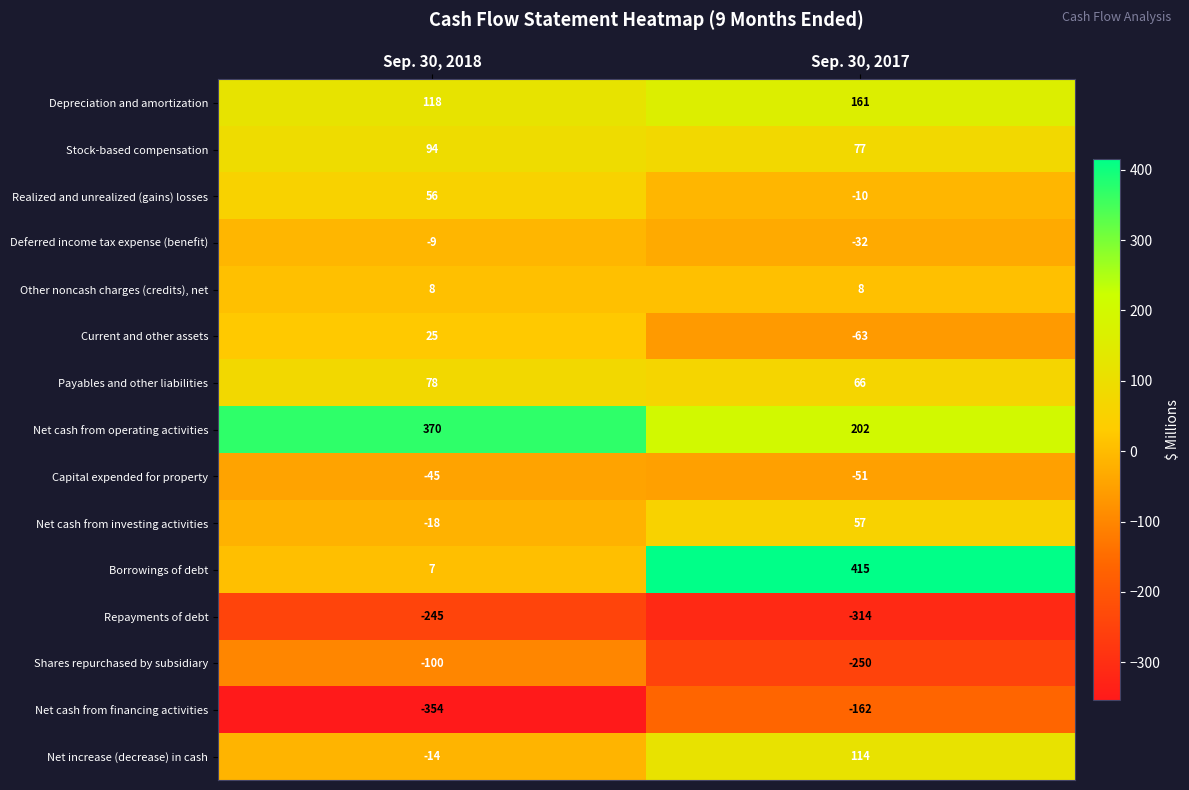

The Other noncash charges (credits), net series shows 11 at Sep. 30, 2018. True or false?

False